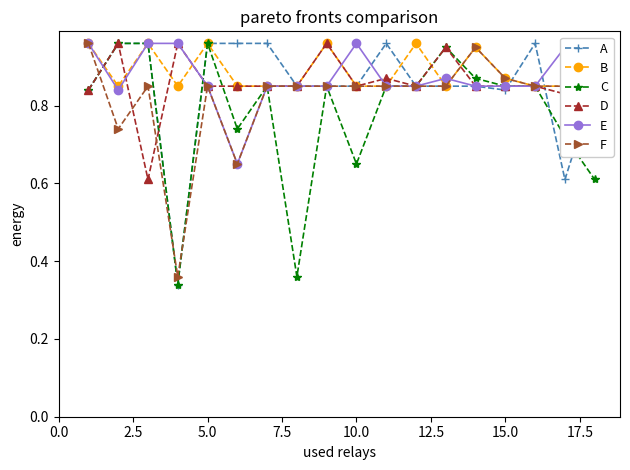

Rank the series by their maximum value, from lowest to highest.

A, B, C, D, E, F